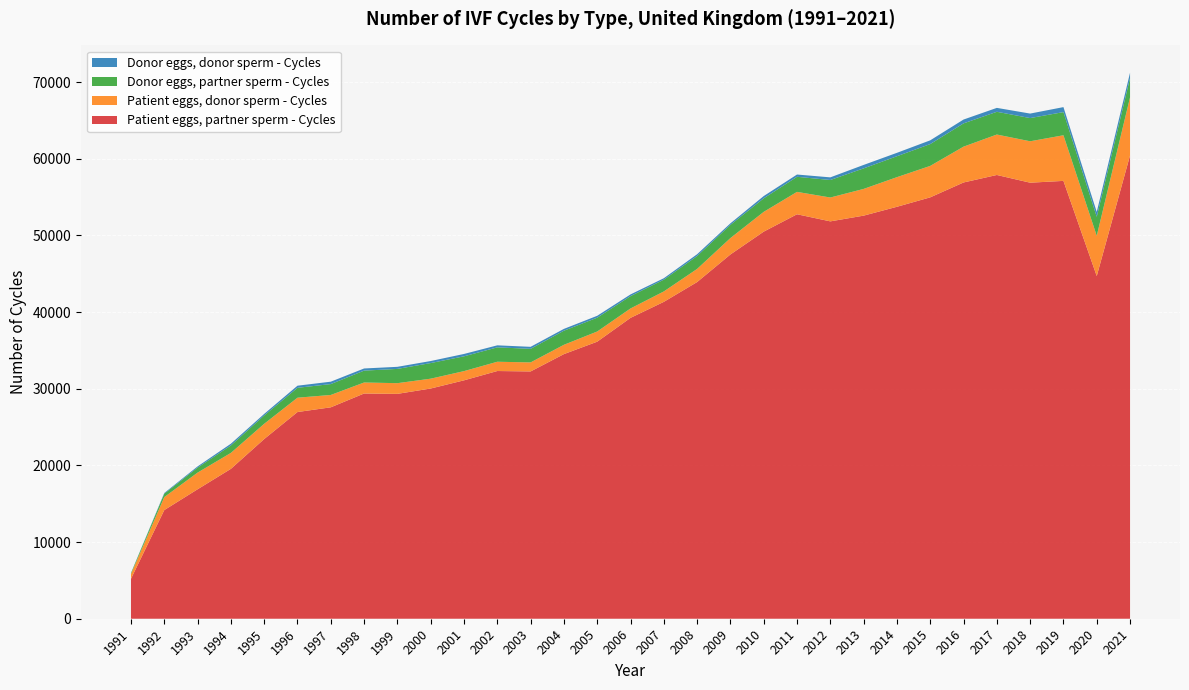

Reading right to left, transcribe all the data shown in this chart.

Patient eggs, partner sperm - Cycles: 60427	44692	57105	56870	57876	56898	54958	53728	52573	51825	52753	50487	47510	43911	41328	39240	36134	34512	32252	32307	31093	30026	29328	29375	27574	26958	23436	19547	16883	14171	5208
Patient eggs, donor sperm - Cycles: 7582	5251	5950	5402	5275	4672	4103	3863	3485	3112	2919	2579	2139	1714	1358	1227	1328	1216	1178	1210	1202	1283	1394	1436	1611	1871	1989	2081	2175	1693	616
Donor eggs, partner sperm - Cycles: 2507	2481	3022	3027	2968	3036	2847	2731	2679	2286	1968	1767	1720	1681	1537	1608	1803	1838	1772	1877	1931	2037	1862	1548	1420	1288	1086	969	655	447	122
Donor eggs, donor sperm - Cycles: 700	626	650	586	508	500	487	443	450	342	295	296	200	234	186	223	245	237	261	264	307	265	271	281	313	276	202	229	151	89	25